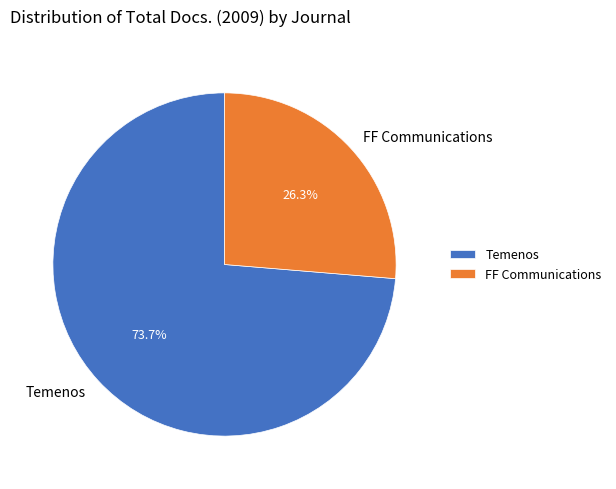

Which has a higher value, FF Communications or Temenos?

Temenos